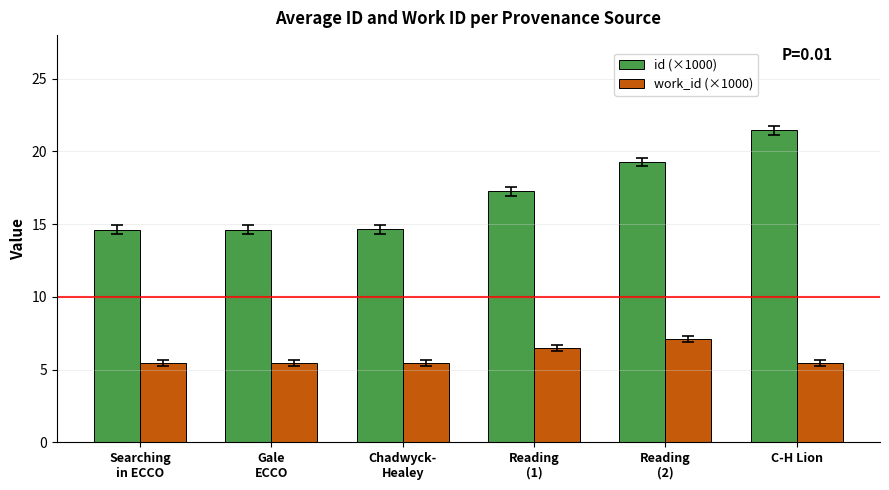

Reading left to right, transcribe all the data shown in this chart.

id (×1000): Searching
in ECCO=14.6	Gale
ECCO=14.6	Chadwyck-
Healey=14.6	Reading
(1)=17.3	Reading
(2)=19.3	C-H Lion=21.4
work_id (×1000): Searching
in ECCO=5.5	Gale
ECCO=5.5	Chadwyck-
Healey=5.5	Reading
(1)=6.5	Reading
(2)=7.1	C-H Lion=5.5